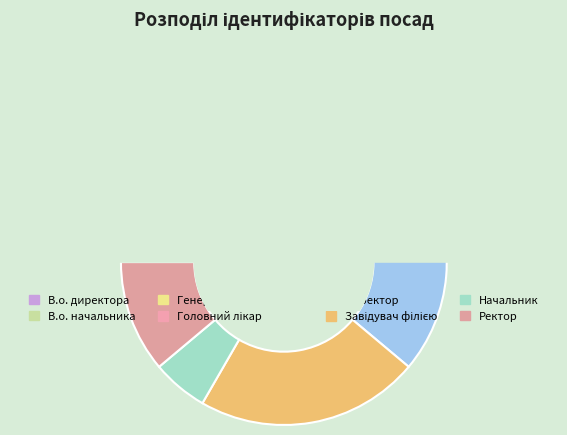

How many slices are in this pie chart?

8